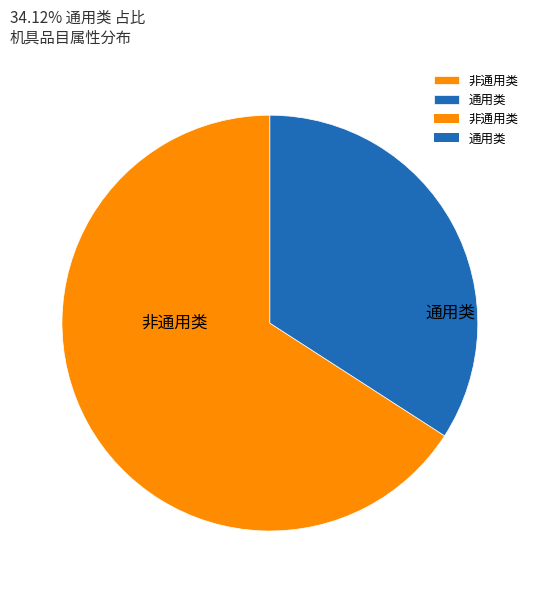

Which category has the smallest portion of the pie?

通用类